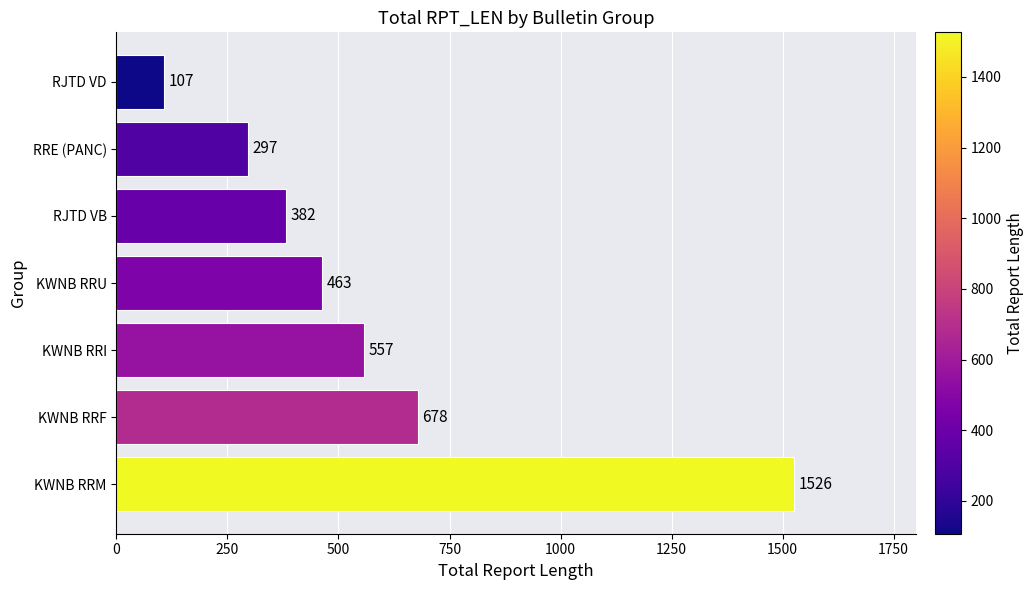

List the labels in order of value, largest first.

KWNB RRM, KWNB RRF, KWNB RRI, KWNB RRU, RJTD VB, RRE (PANC), RJTD VD